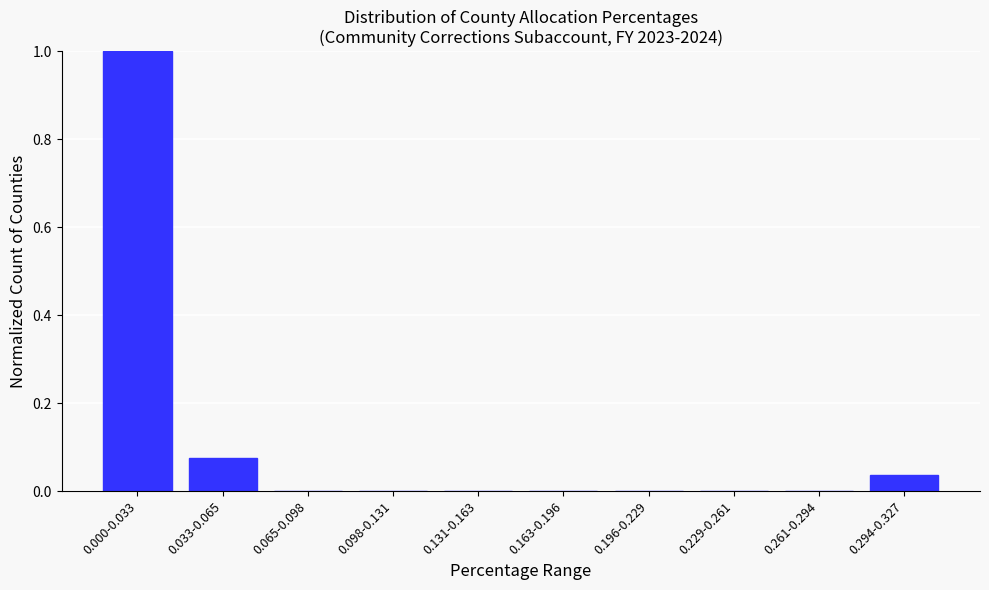

At which category does the chart reach its peak across all series?

0.000-0.033